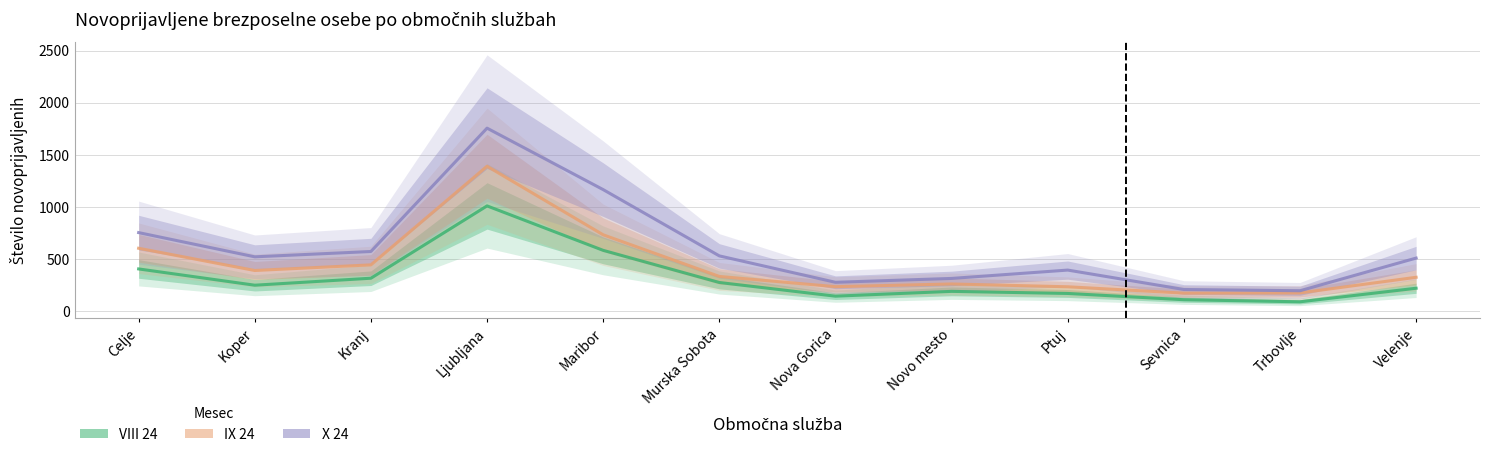

What is the difference between the maximum and minimum values in the X 24 series?

1558